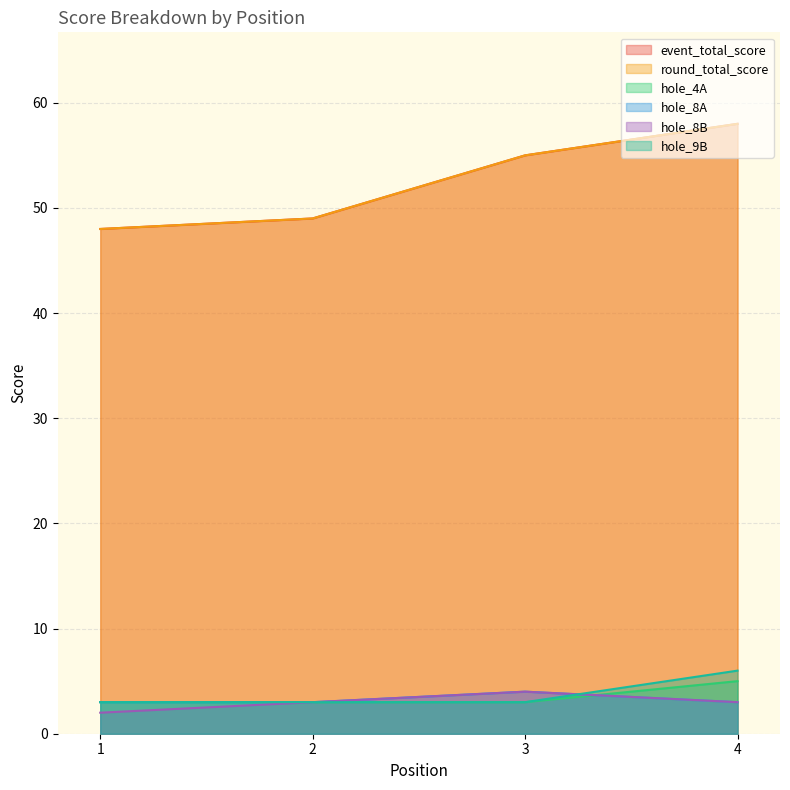

Does the chart have visible grid lines?

Yes